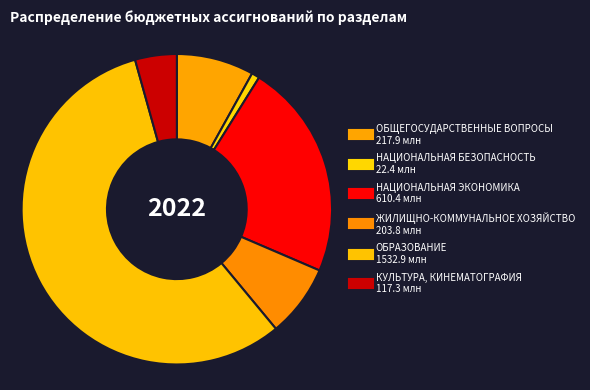

What is the ratio of the value at ЖИЛИЩНО-КОММУНАЛЬНОЕ ХОЗЯЙСТВО to the value at ОБЩЕГОСУДАРСТВЕННЫЕ ВОПРОСЫ?

0.9